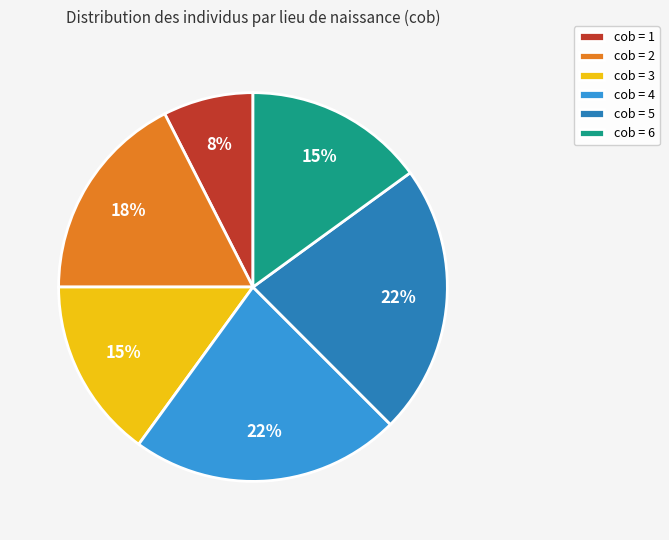

Approximately how many times larger is the value at cob = 5 compared to cob = 3?

1.5